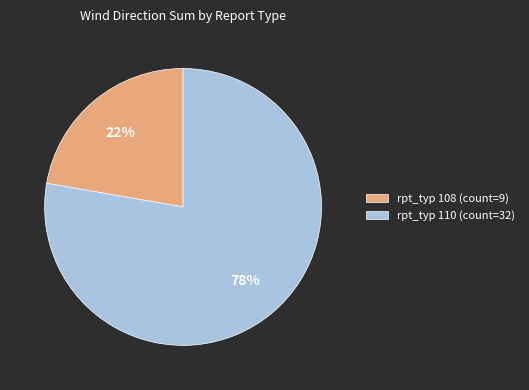

Combined, do rpt_typ 108 (count=9) and rpt_typ 110 (count=32) account for over 50%?

Yes